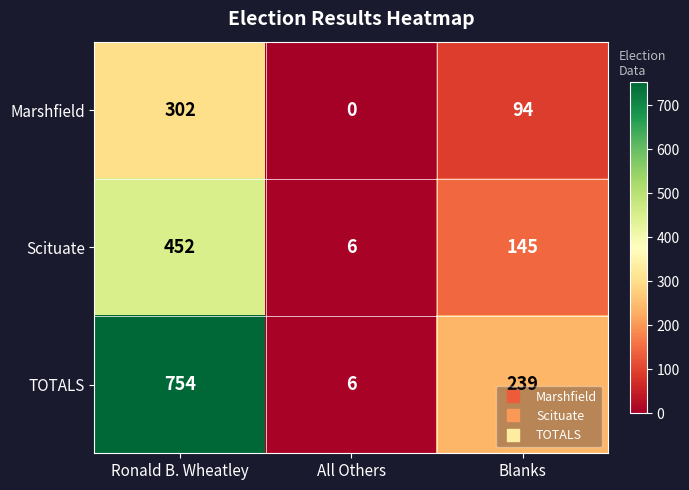

Which series has the widest spread of values?

TOTALS